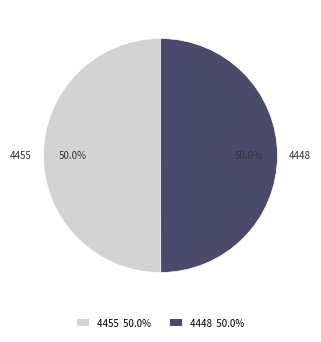

What is the ratio of the value at 4455 to the value at 4448?

1.0